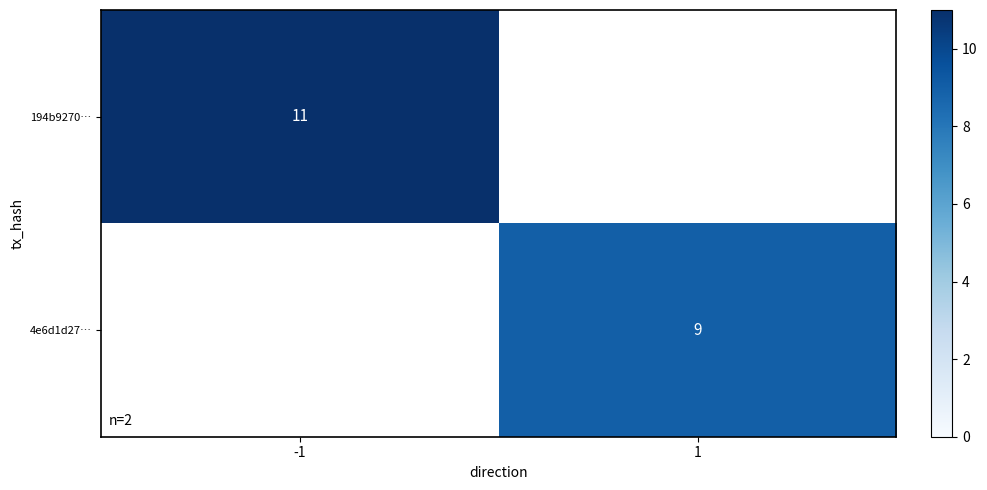

The 4e6d1d27… series shows 9 at 1. True or false?

True